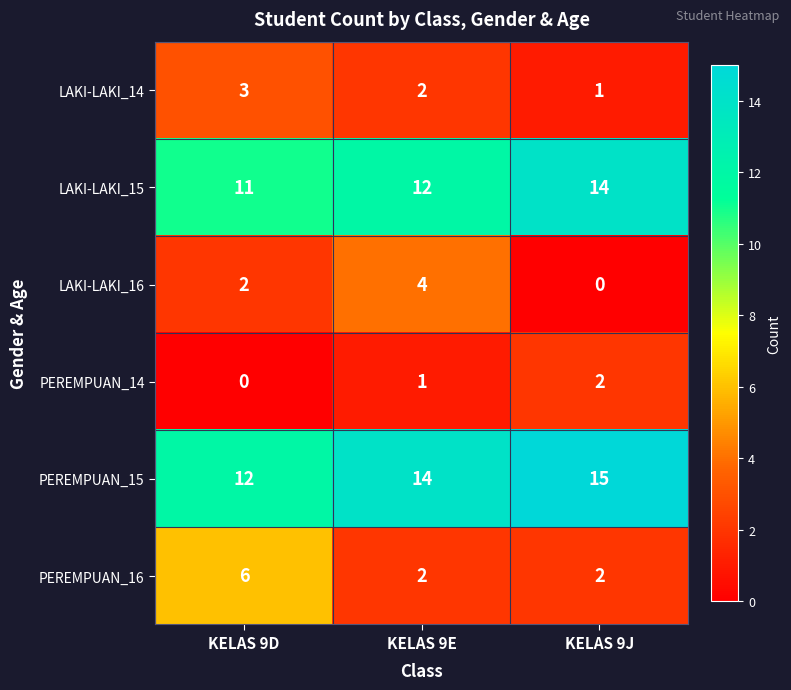

What is the spread (max minus min) of values at KELAS 9D?

12